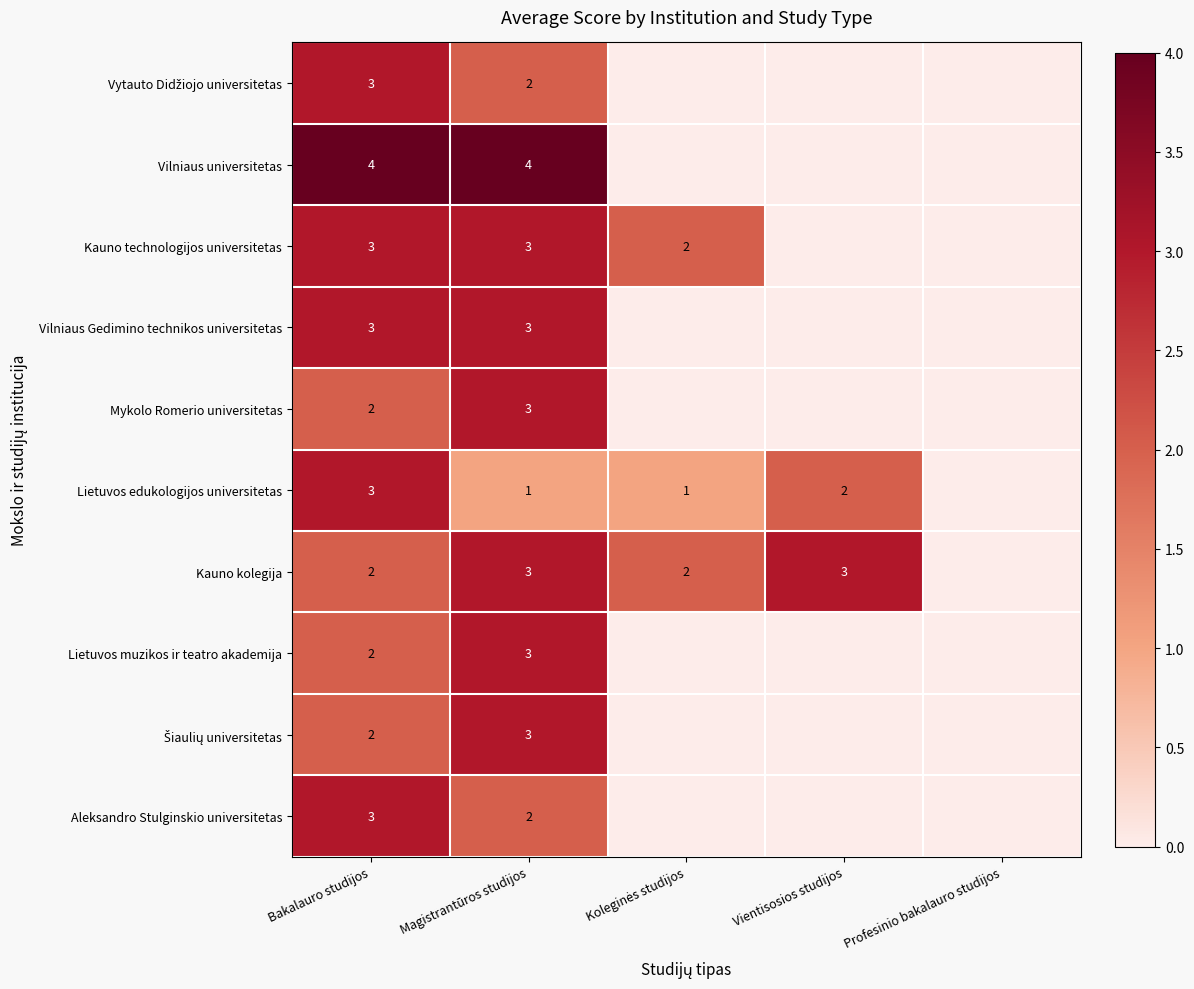

What is the total value across all series at Magistrantūros studijos?

27